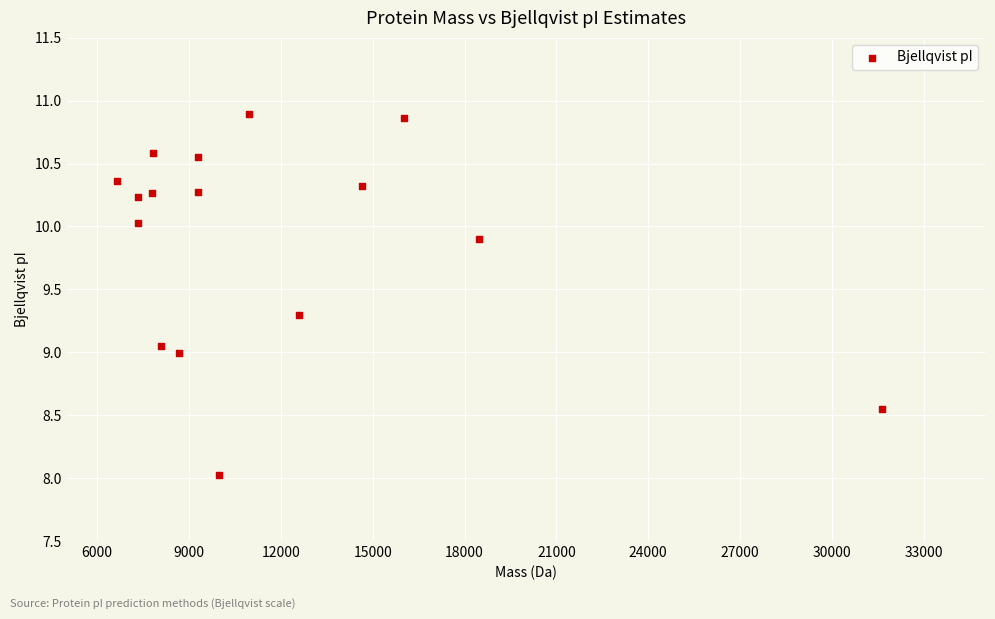

What is the range of Y values (max minus min)?

2.9